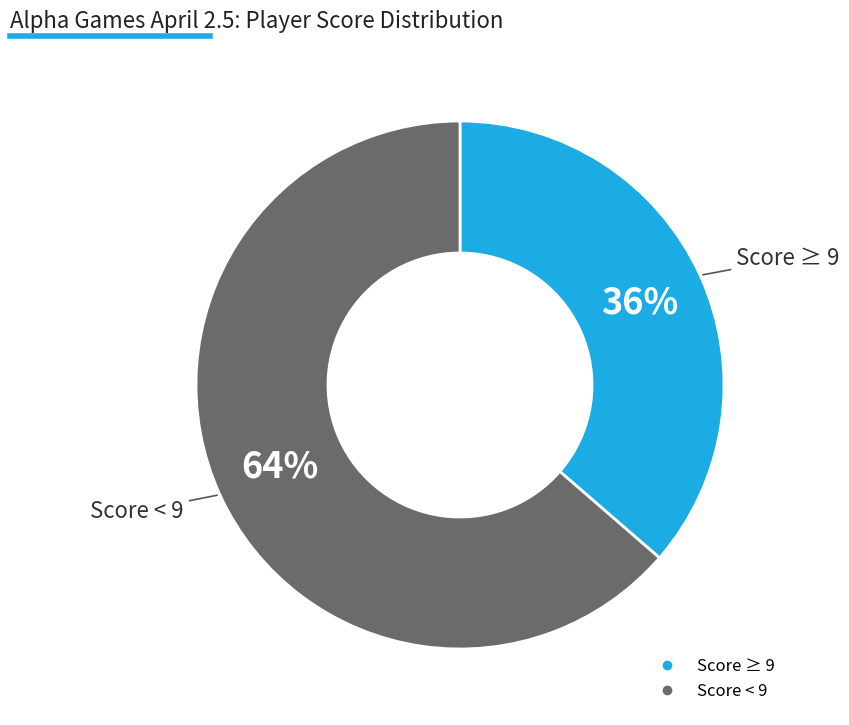

Does any single category account for the majority?

Yes